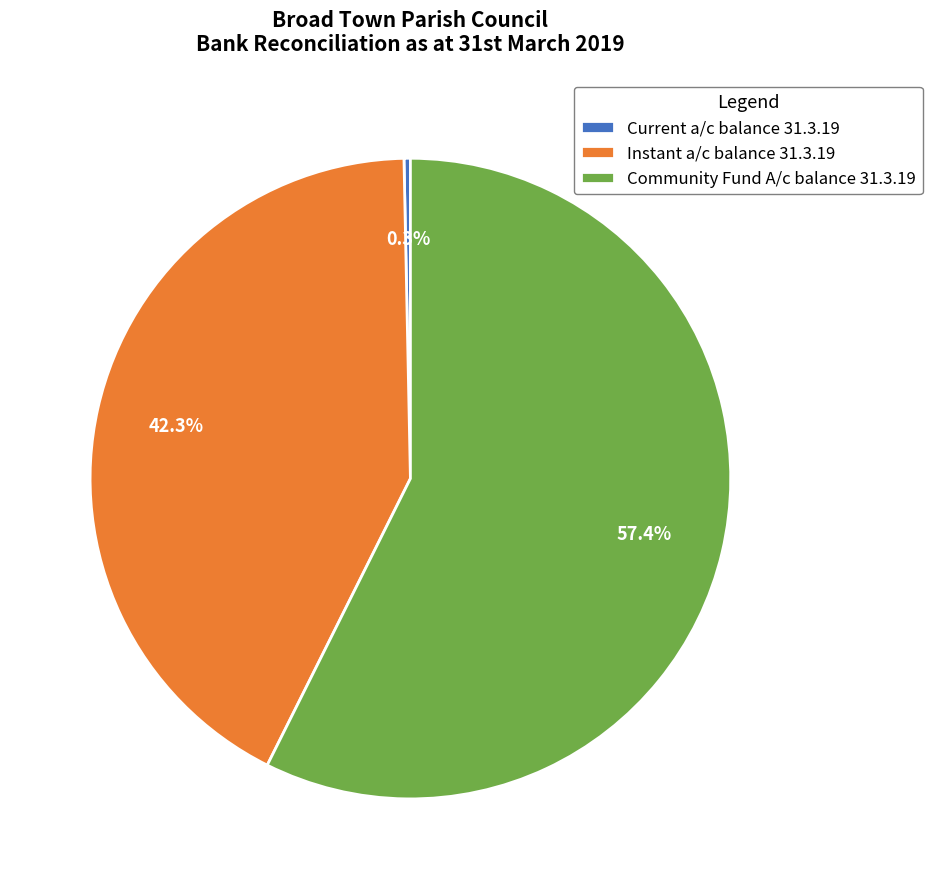

To the nearest percent, what is the average slice percentage?

33%